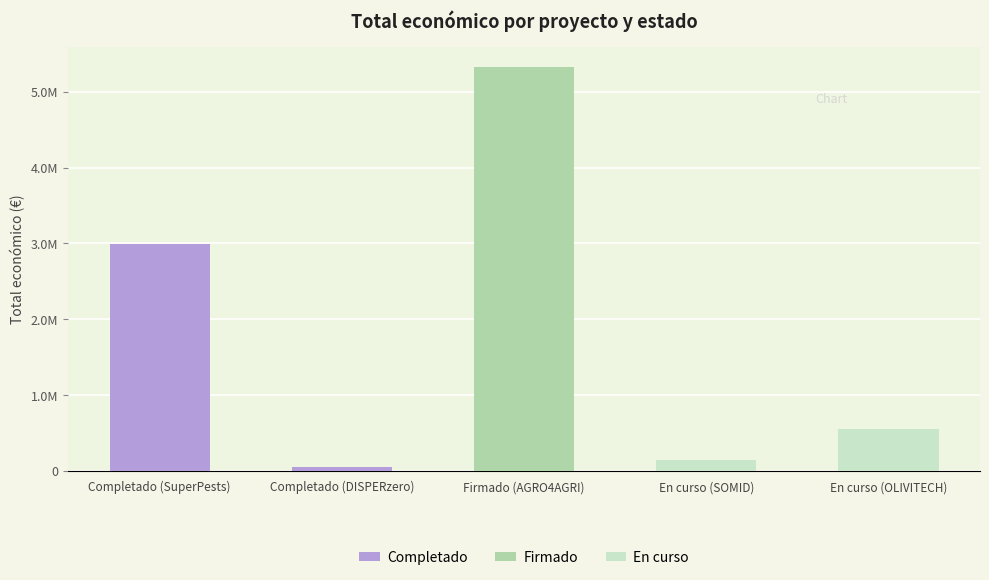

Rank the categories by value from highest to lowest.

Firmado (AGRO4AGRI), Completado (SuperPests), En curso (OLIVITECH), En curso (SOMID), Completado (DISPERzero)